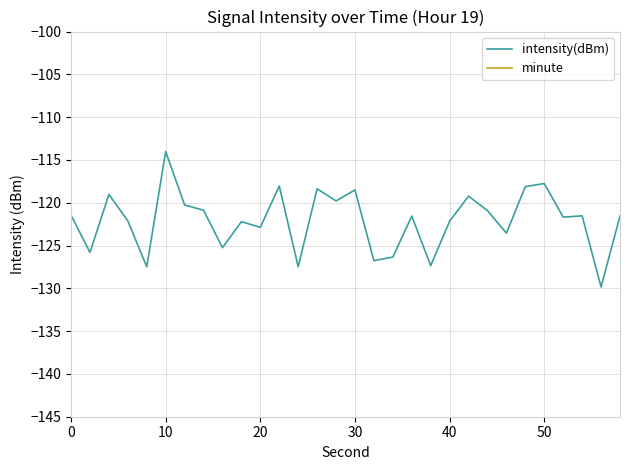

At which label does intensity(dBm) reach its peak?

10